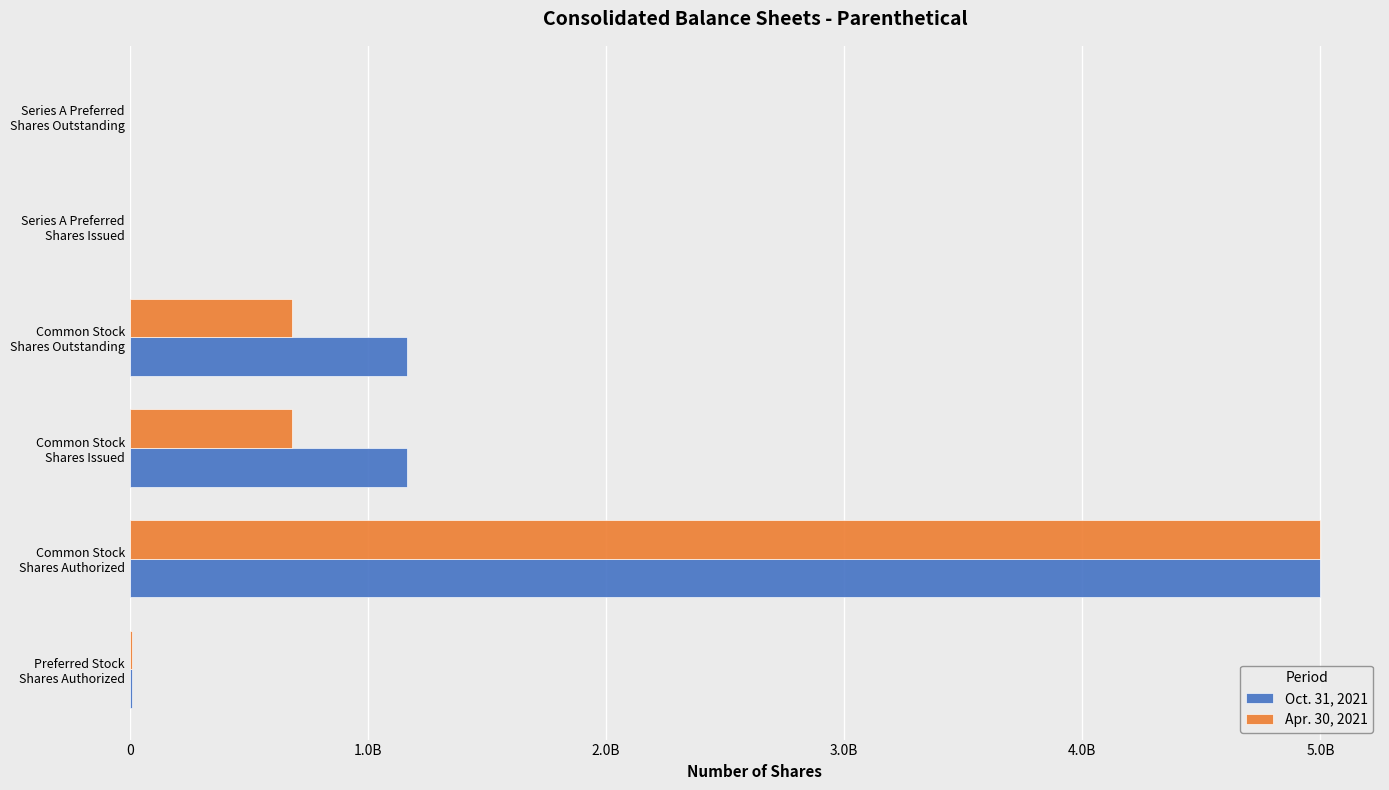

What are all the series names shown in the legend?

Oct. 31, 2021, Apr. 30, 2021